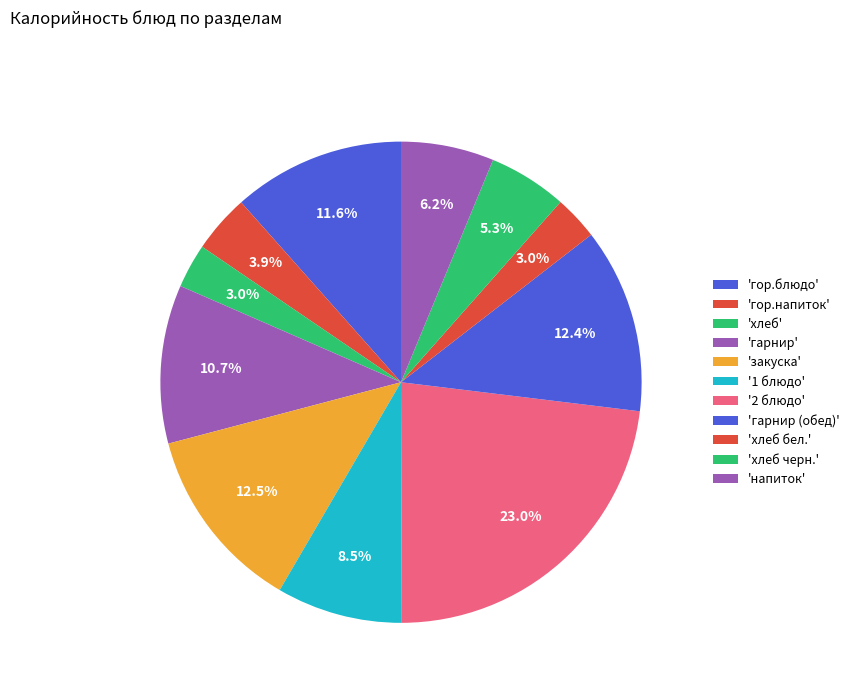

How many slices are in this pie chart?

11